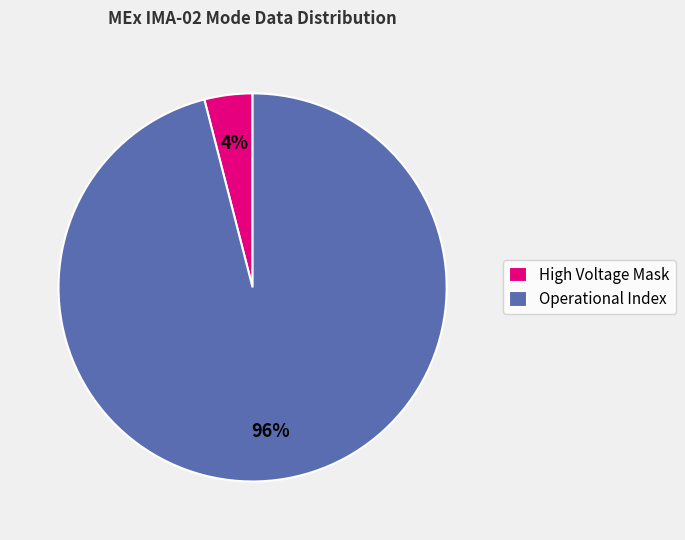

Does Operational Index account for over 50% of the chart?

Yes